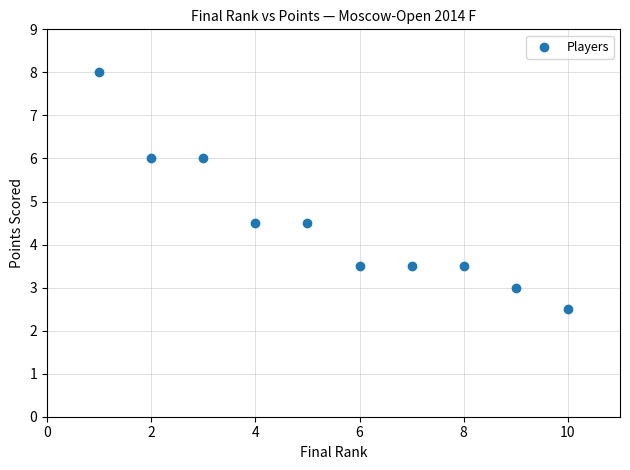

What is the average X value?

5.5